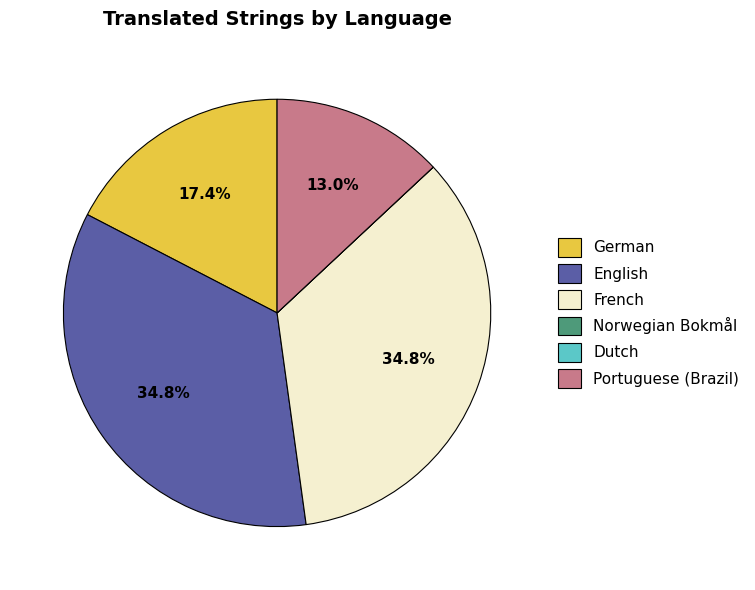

Between French and Portuguese (Brazil), which is larger?

French